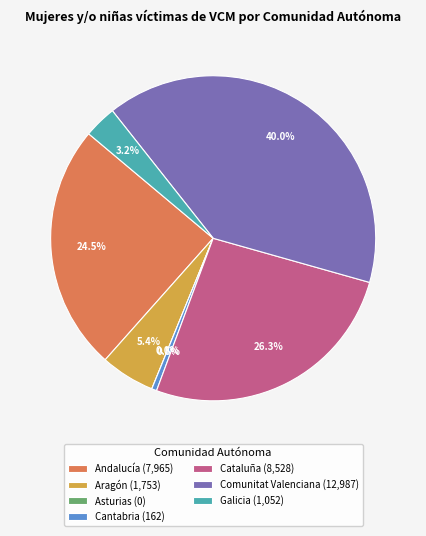

Between Asturias and Aragón, which is larger?

Aragón